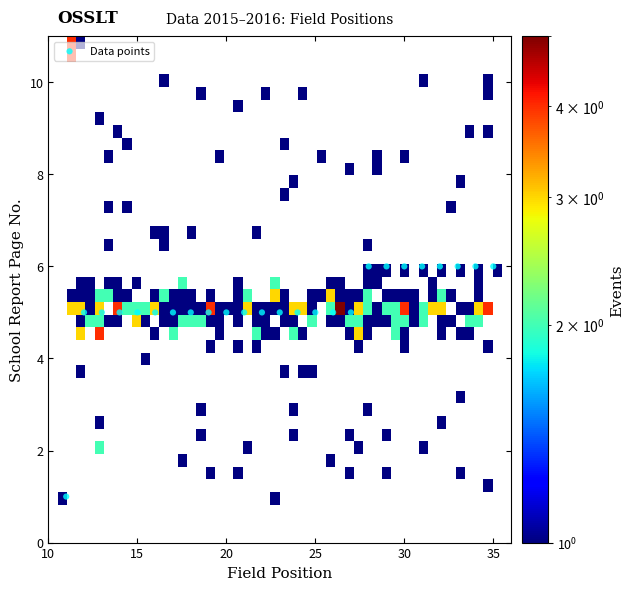

What is the range of Y values (max minus min)?

5